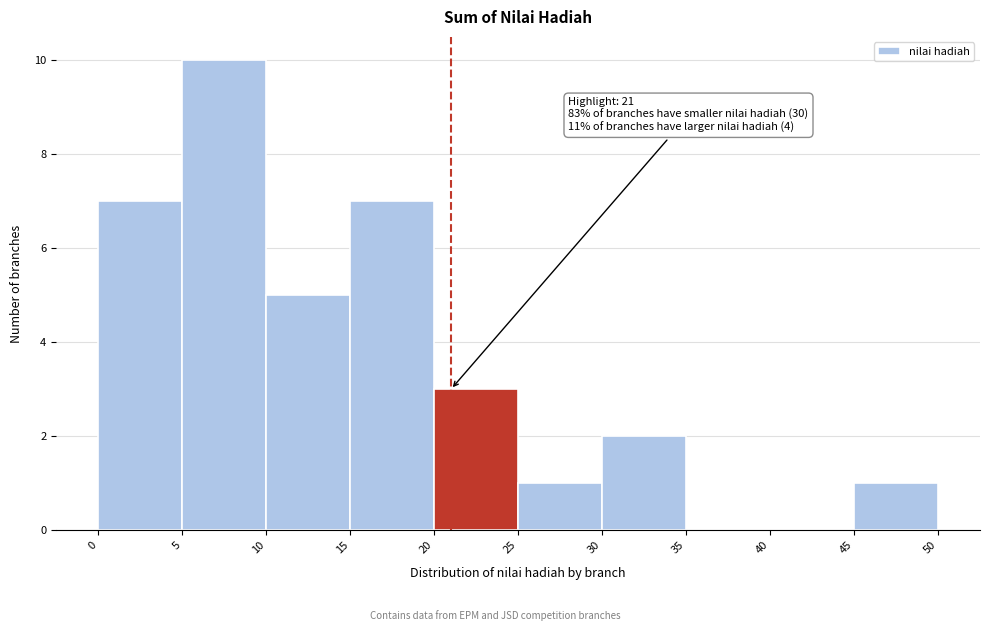

Which range on the x-axis has the tallest bar?

5 to 10